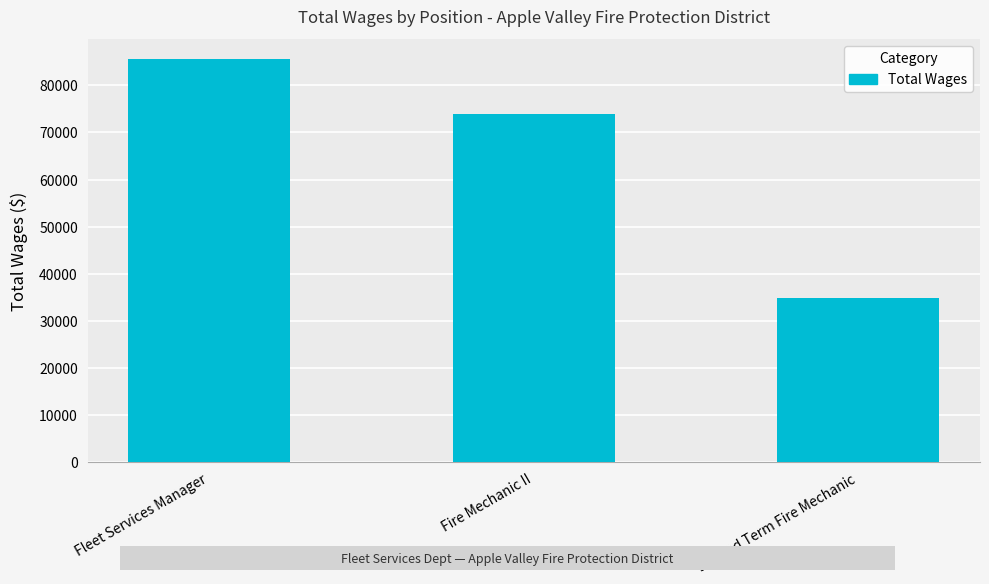

What is the change in value from Fleet Services Manager to Fire Mechanic II?

-11647